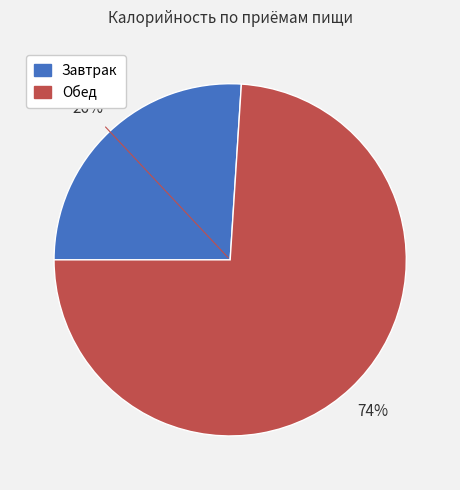

Does any single category account for the majority?

Yes